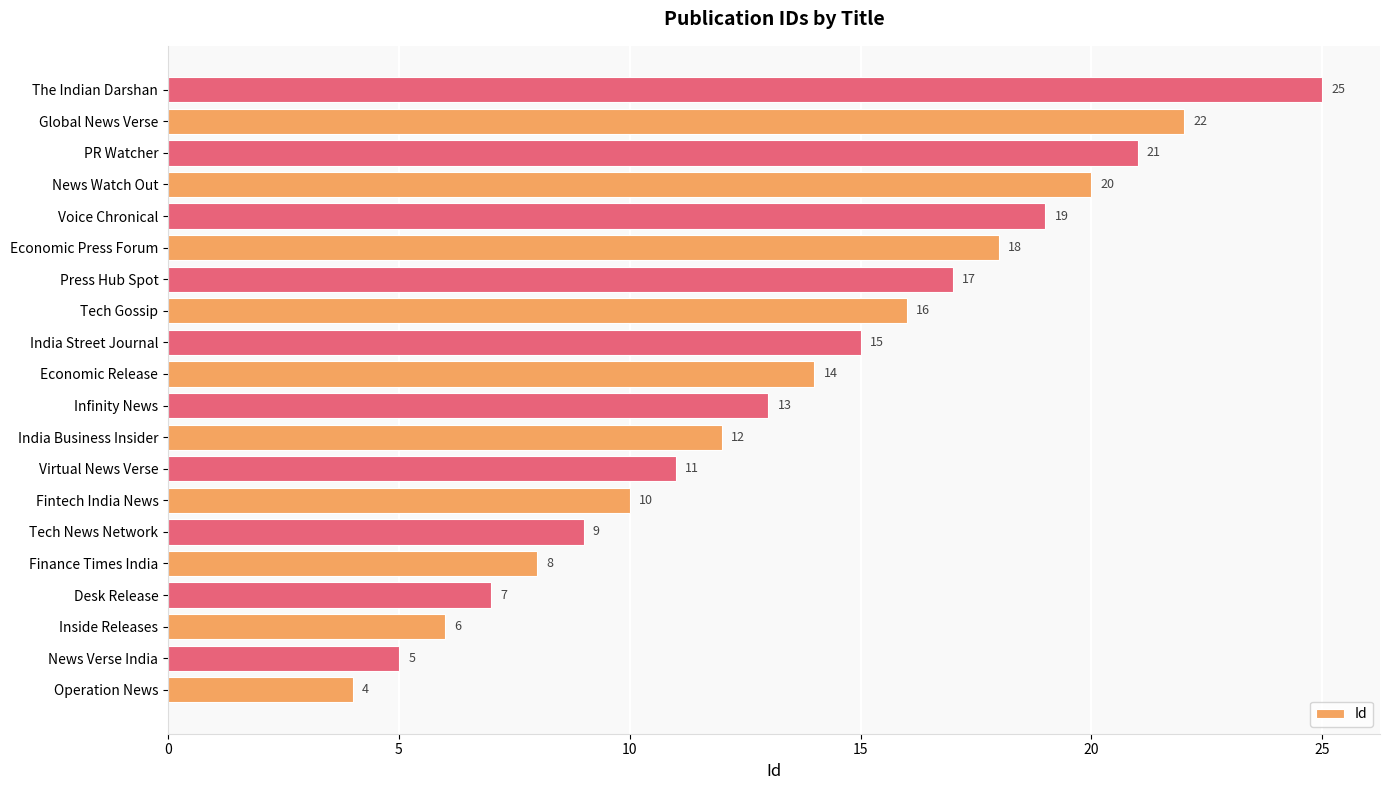

What is the change in value from Fintech India News to PR Watcher?

+11